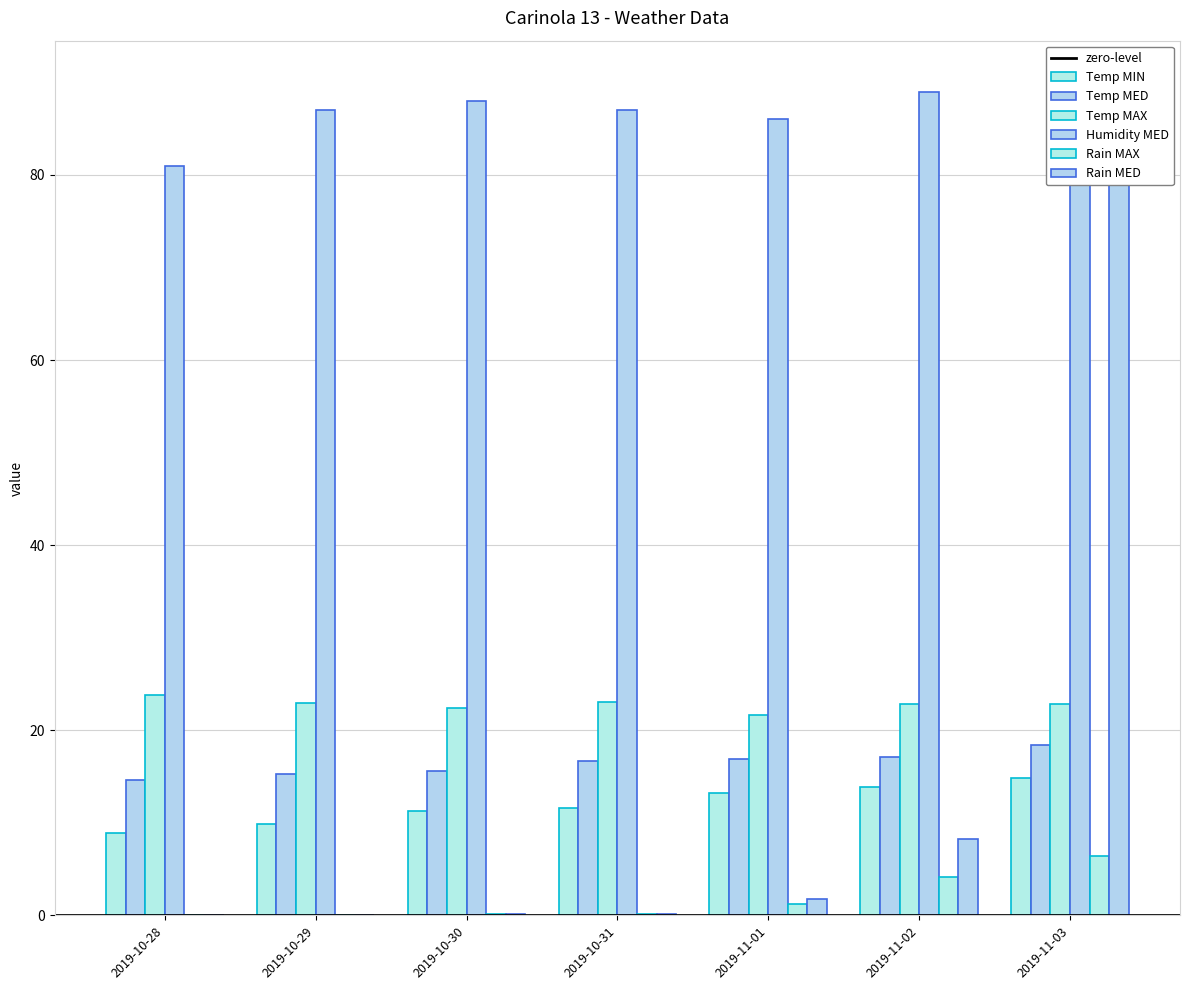

What is the label of the 3rd bar from the left?

2019-10-30